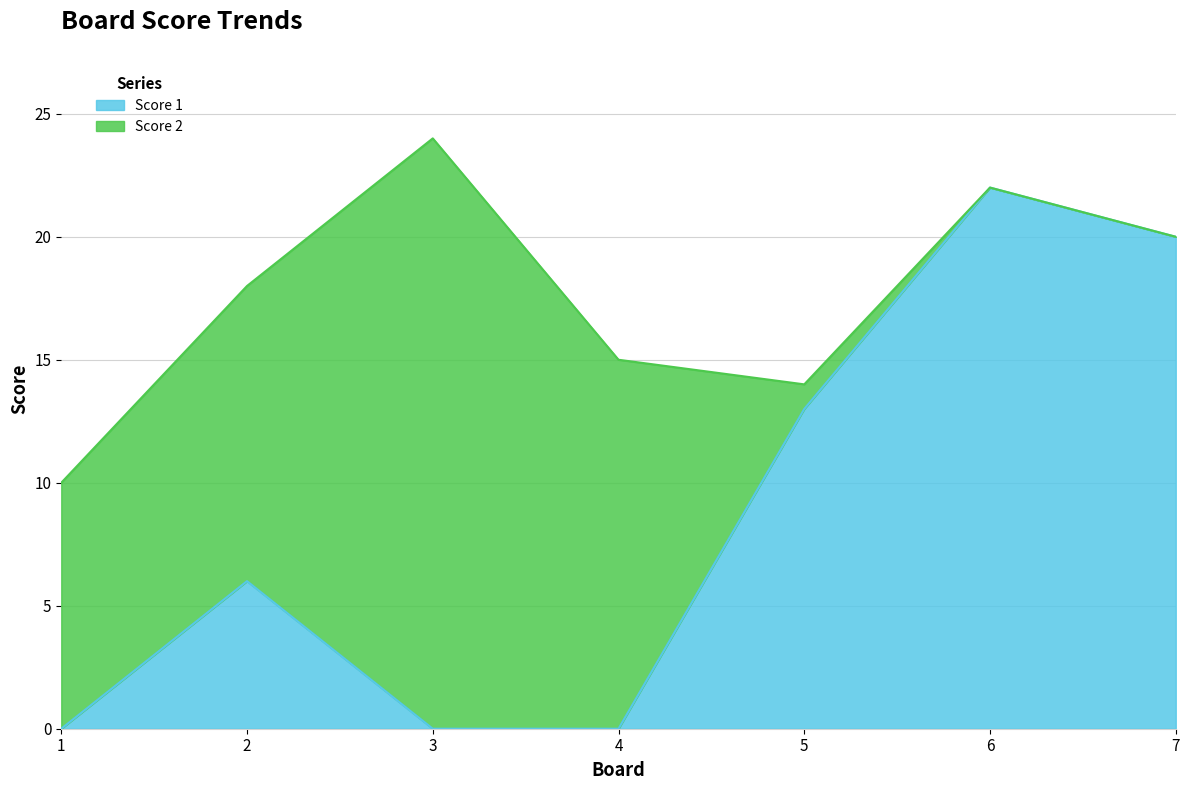

Reading right to left, what are all the values shown in this chart?

7=20	6=22	5=13	4=0	3=0	2=6	1=0